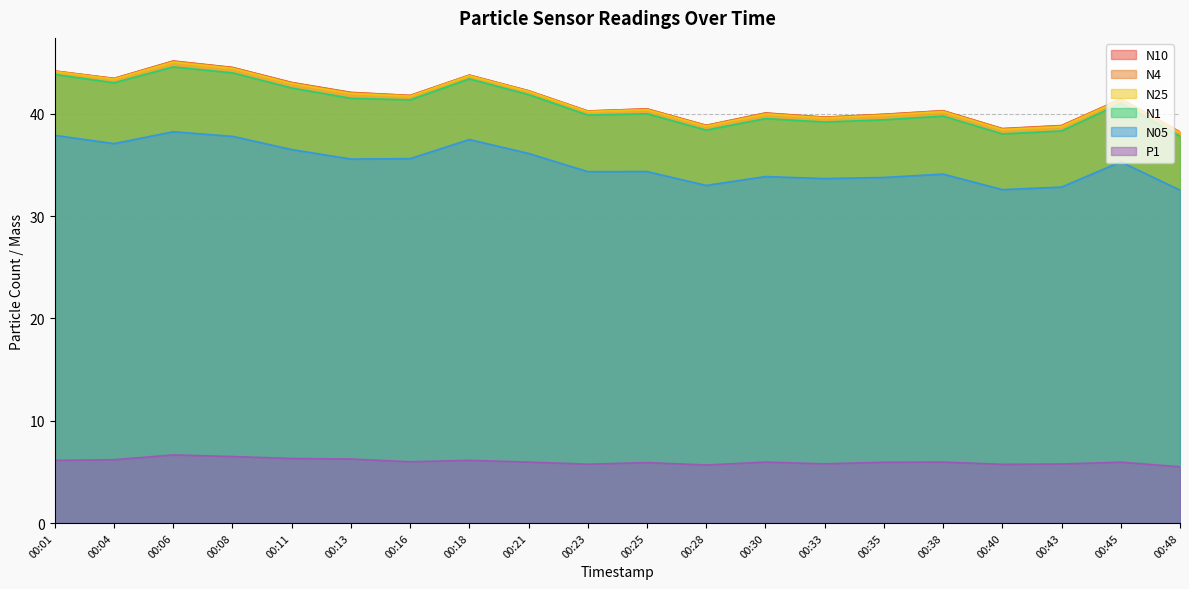

Which category has the lowest value across all series?

00:48